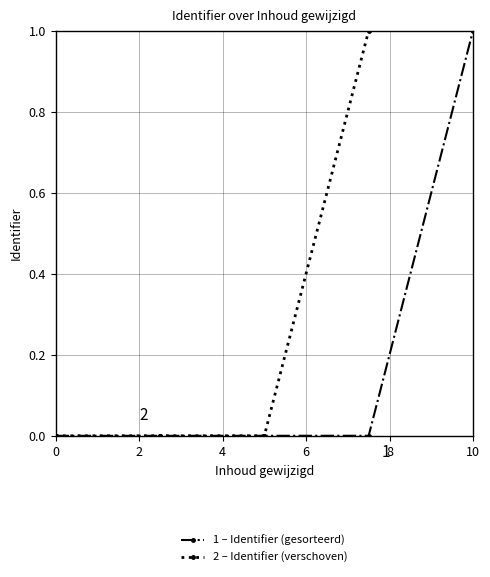

True or false: 1 – Identifier (gesorteerd) and 2 – Identifier (verschoven) cross at least once.

False